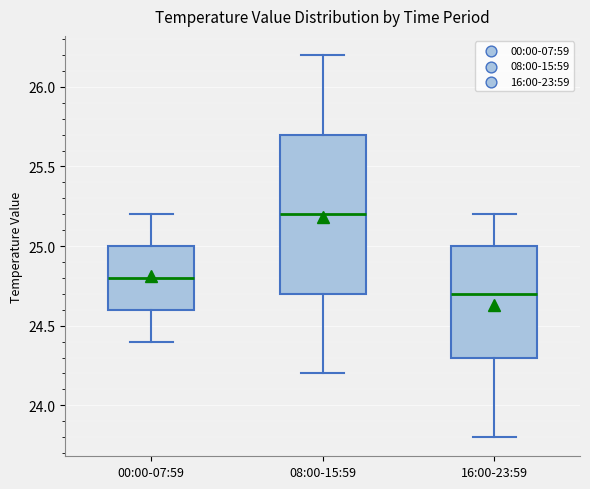

Which box's median line is the lowest?

16:00-23:59